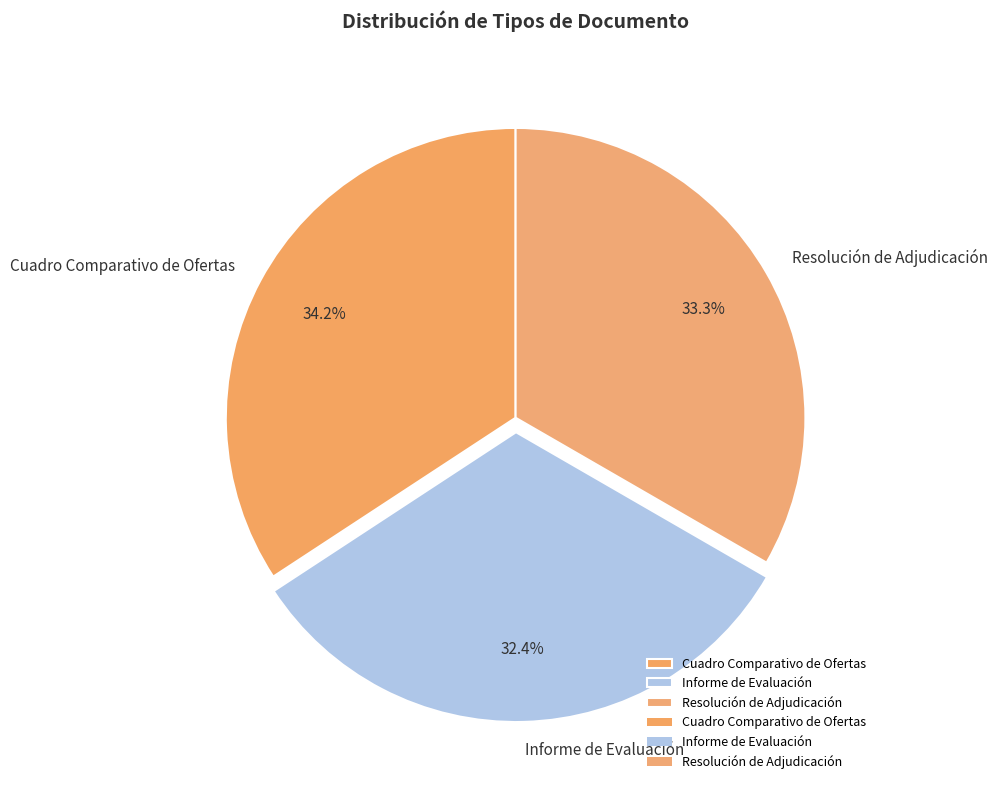

Which category has the smallest portion of the pie?

Informe de Evaluación